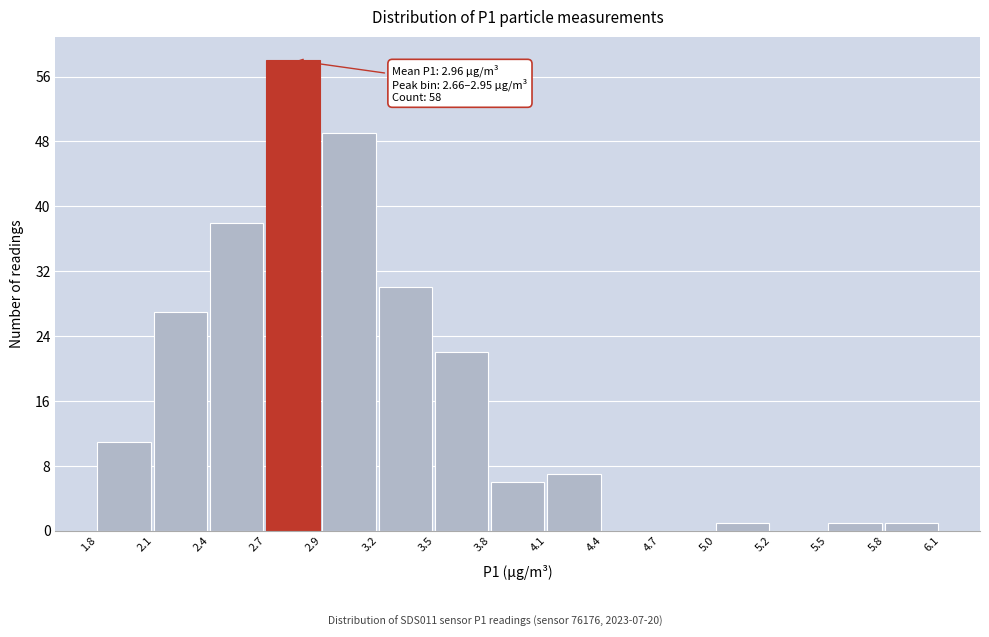

Over which range of the x-axis is the bar tallest?

2.7 to 2.9